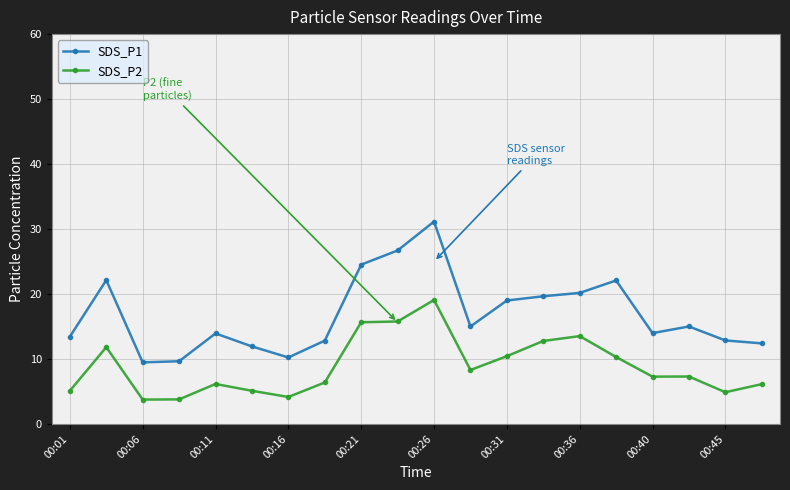

Rank the series by their maximum value, from highest to lowest.

SDS_P1, SDS_P2